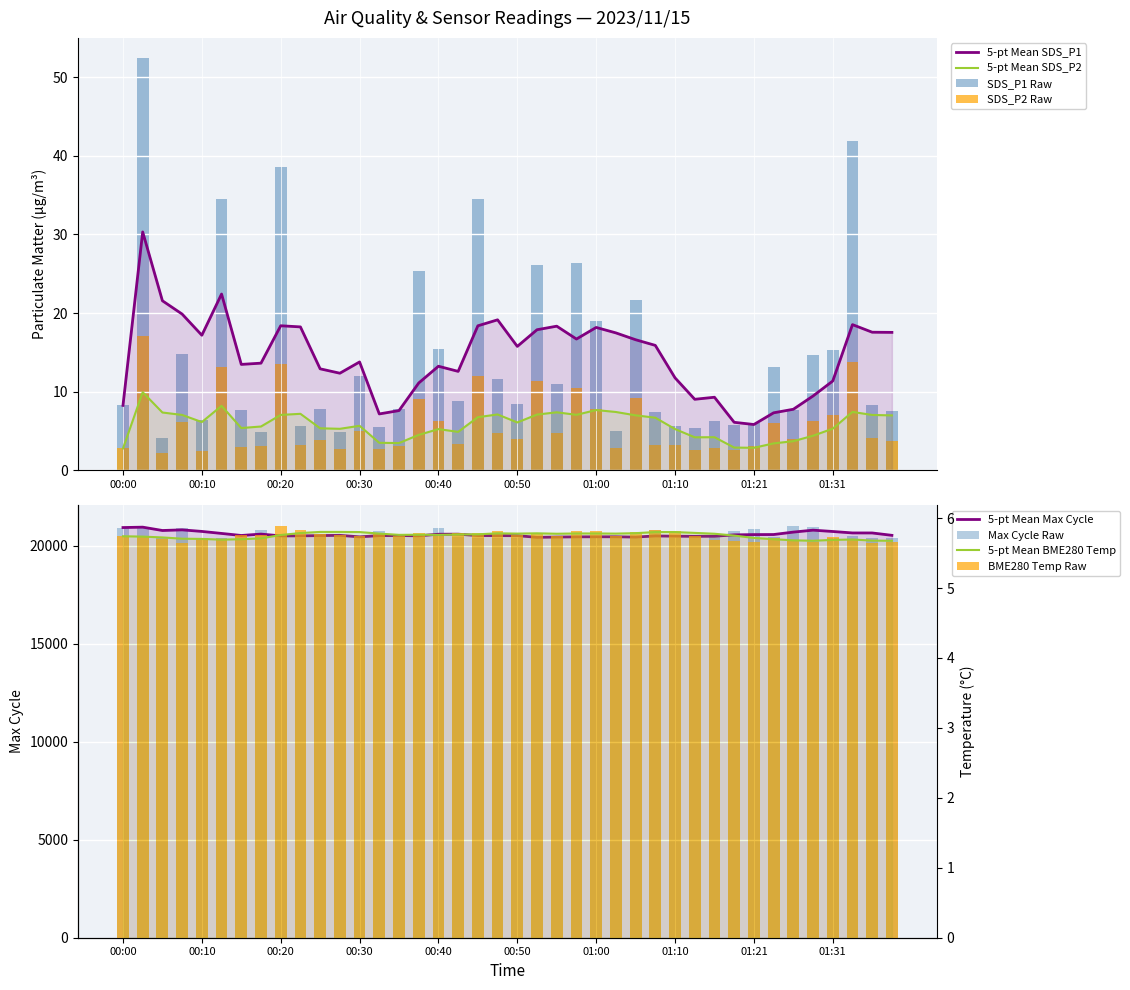

Which series has the largest range (max minus min)?

Max_cycle